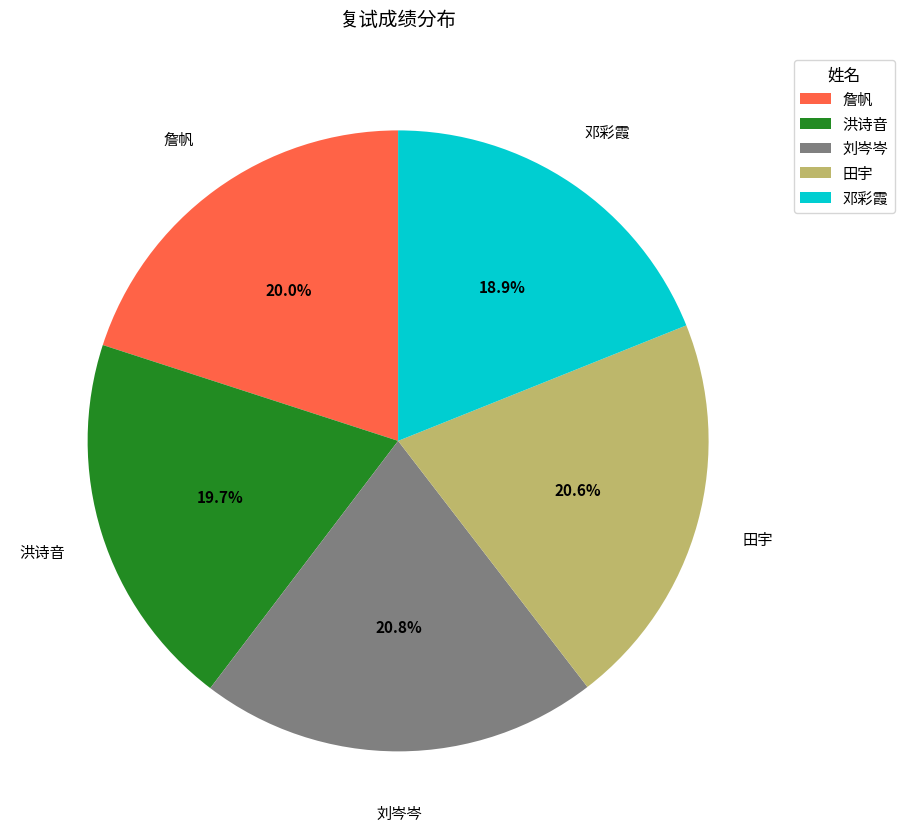

To the nearest percent, what is the combined percentage of 田宇 and 詹帆?

41%